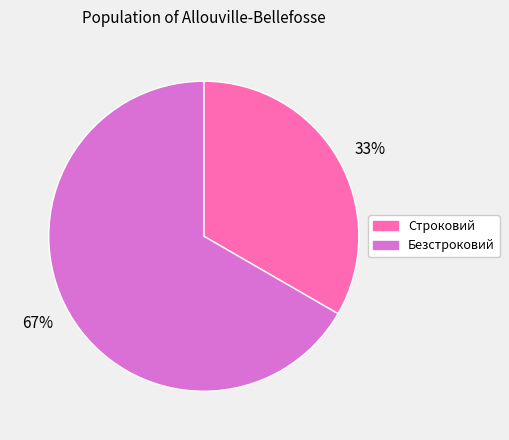

Which slice is the largest?

67%